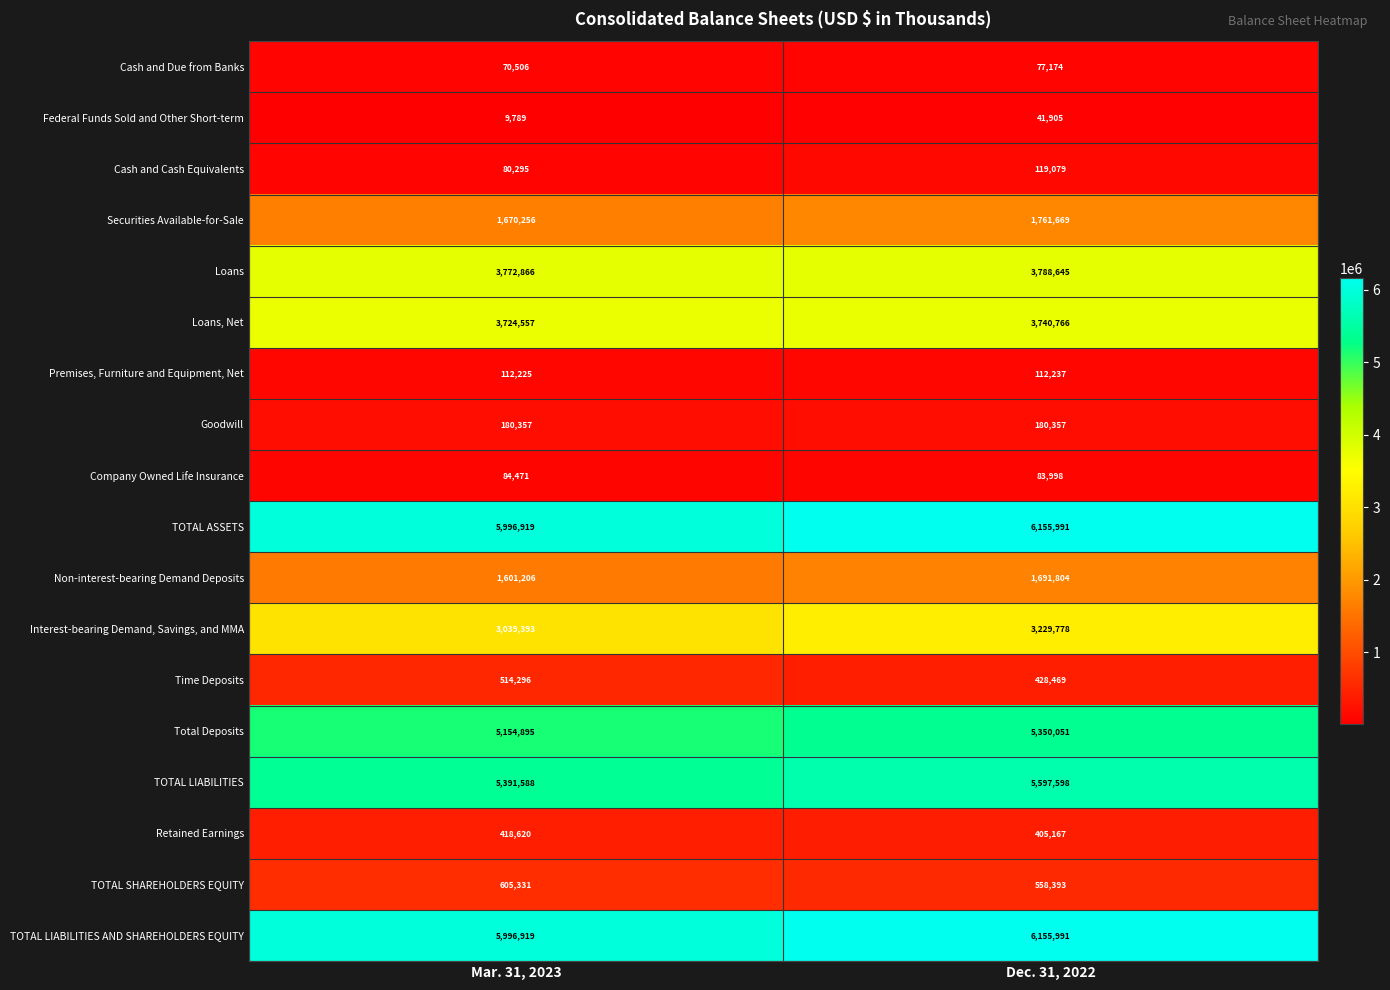

What is the sum of all Cash and Cash Equivalents values?

199374